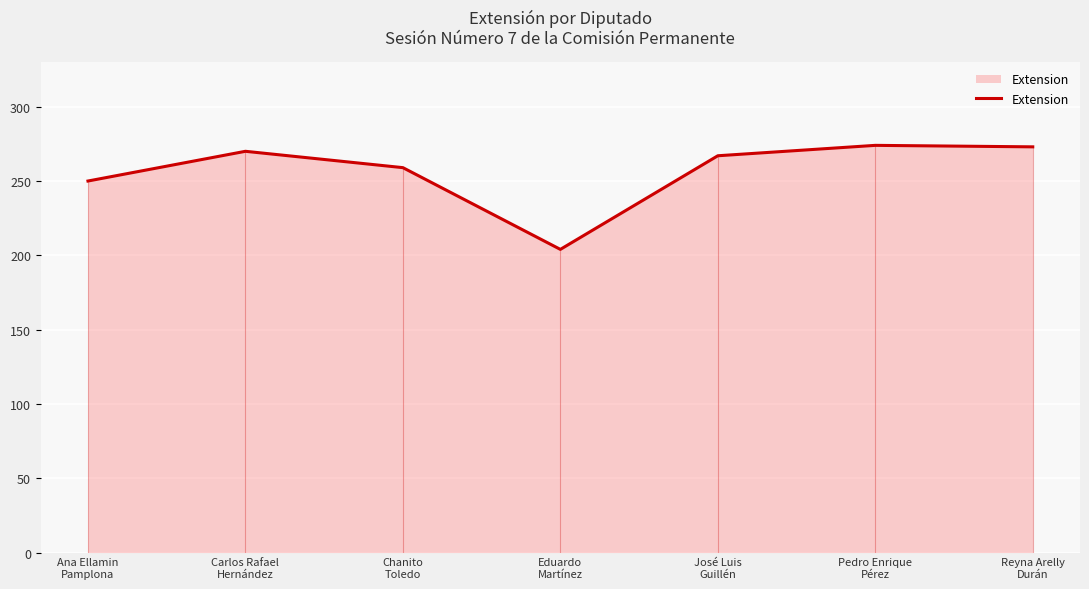

Which has a higher value, Carlos Rafael
Hernández or Ana Ellamin
Pamplona?

Carlos Rafael
Hernández